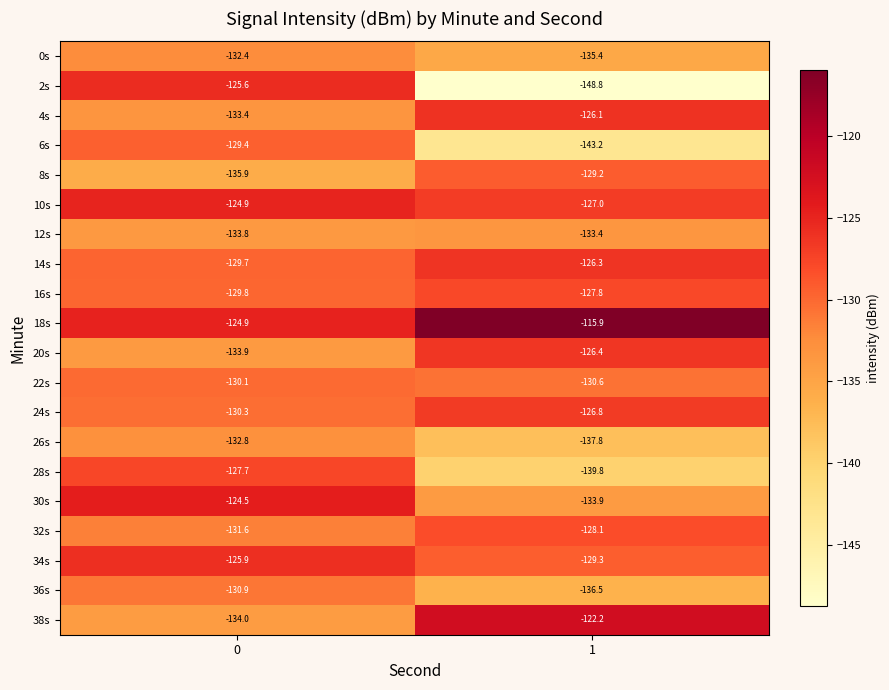

What is the total value across all series at 1?

-2624.5